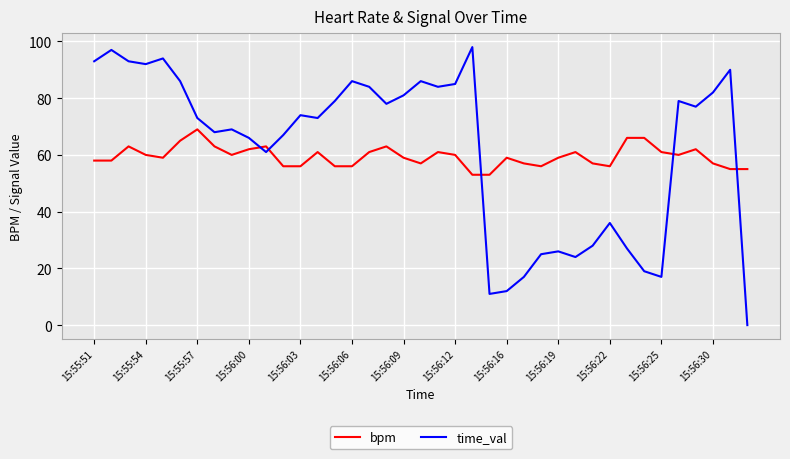

True or false: bpm and time_val cross at least once.

True